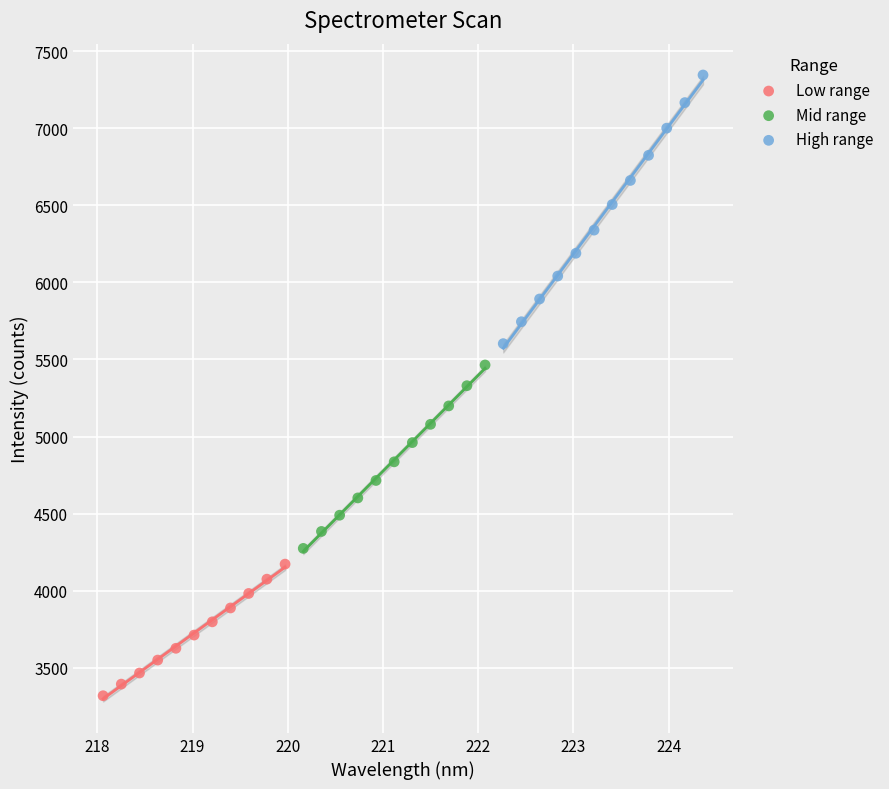

Which series contains the highest Y value?

High range